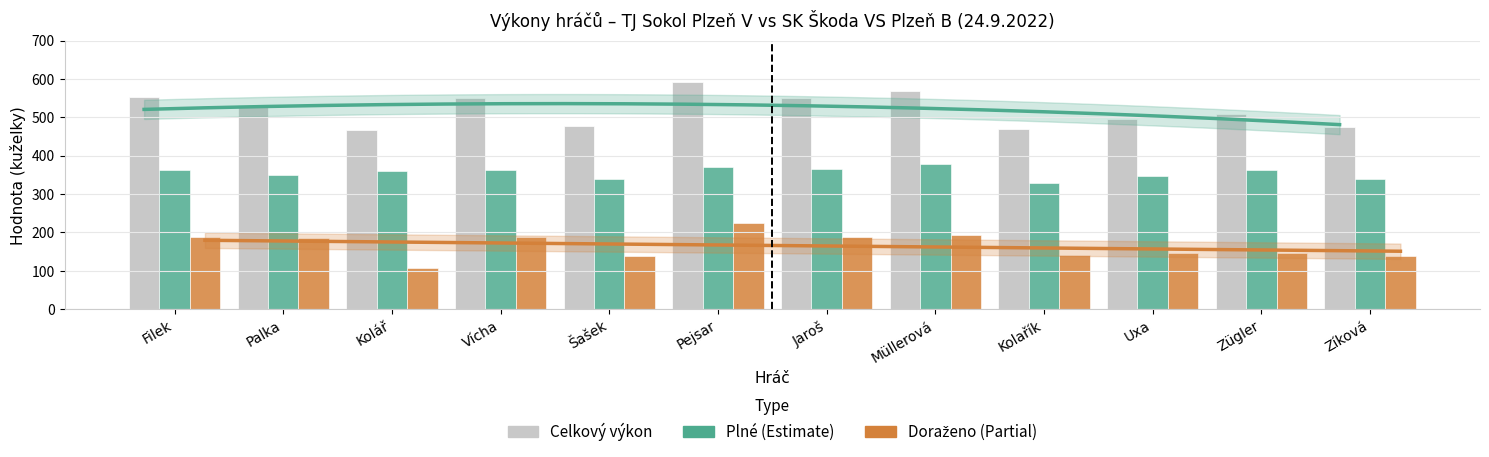

List the series in order of their overall mean, lowest first.

Doraženo, Plné, Celkový výkon